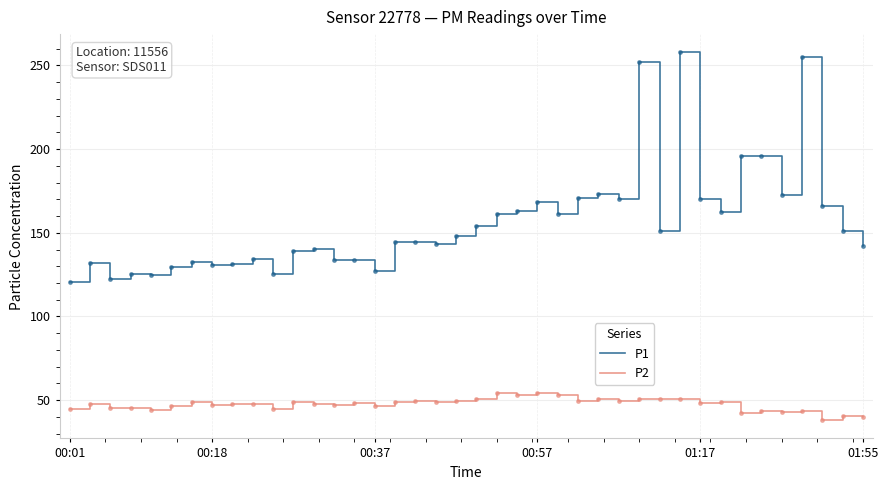

What is the average value of the P2 series?

47.5